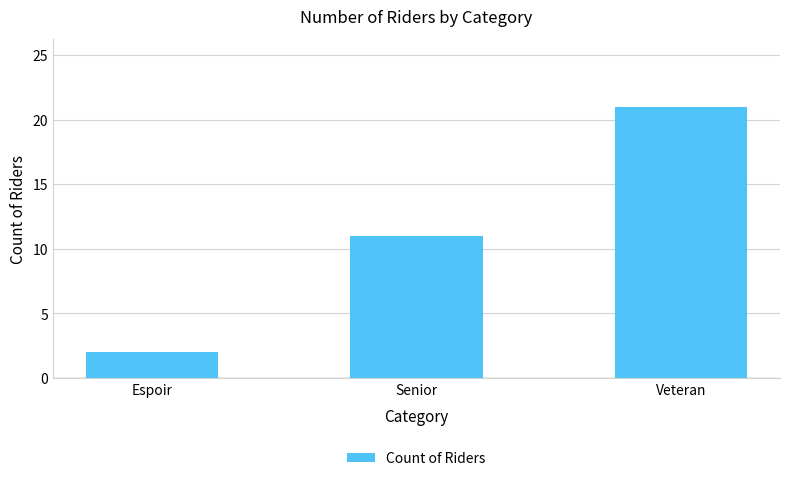

What is the change in value from Espoir to Senior?

+9